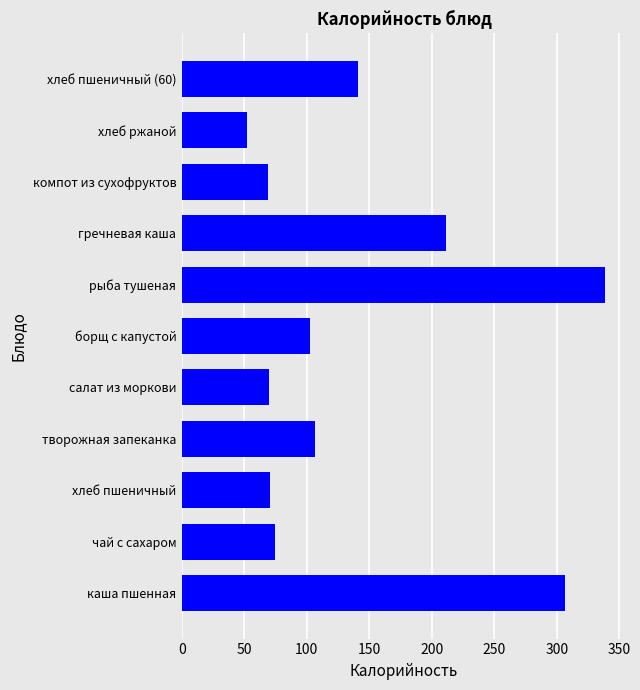

Which label corresponds to the smallest value in the chart?

хлеб ржаной